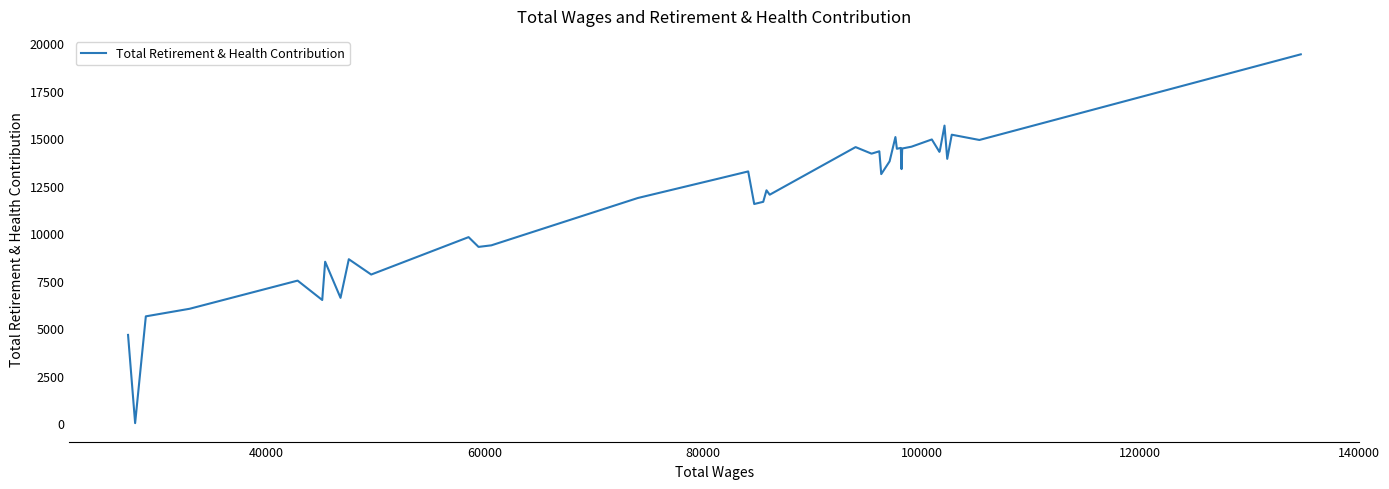

How many interior local valleys (lower than both neighbors) does the data have?

14